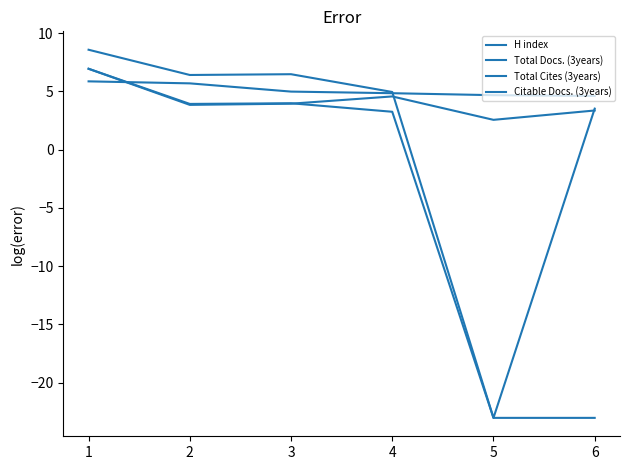

Where do Total Cites (3years) and Citable Docs. (3years) first cross each other?

4 and 5